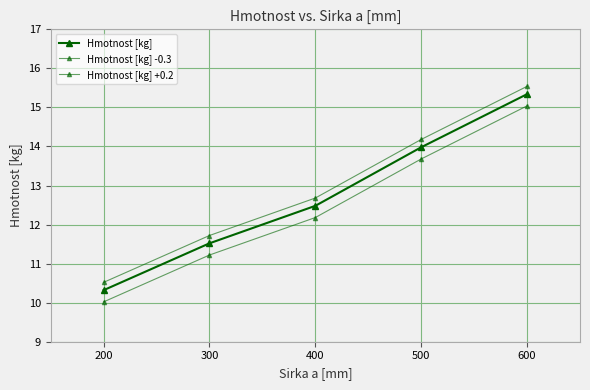

How many lines are shown in the chart?

3